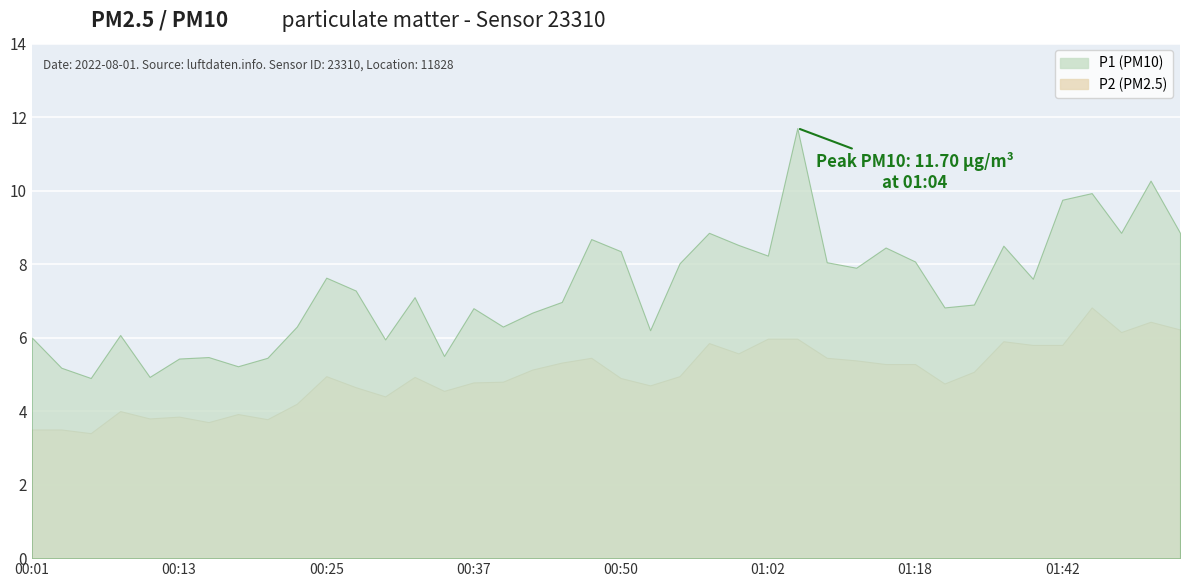

List the series in order of their peak value, lowest first.

P2, P1